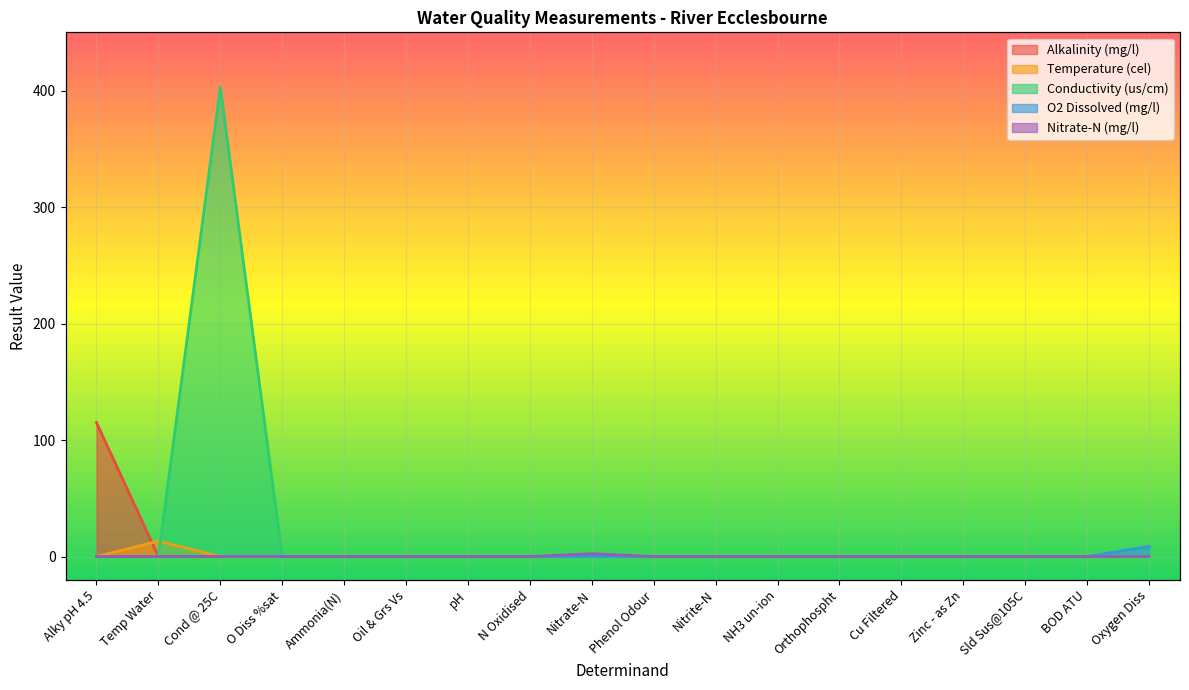

True or false: Alkalinity (mg/l) and Temperature (cel) cross at least once.

True